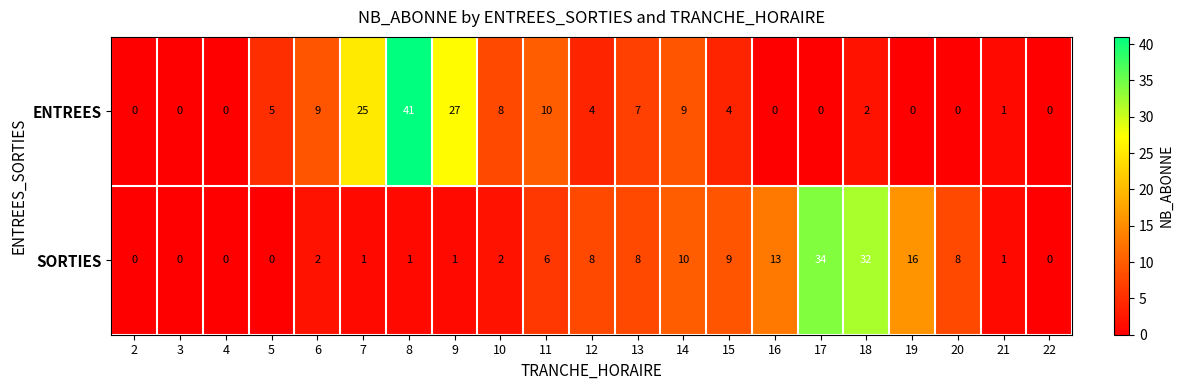

The value of ENTREES at 20 is 0. True or false?

True